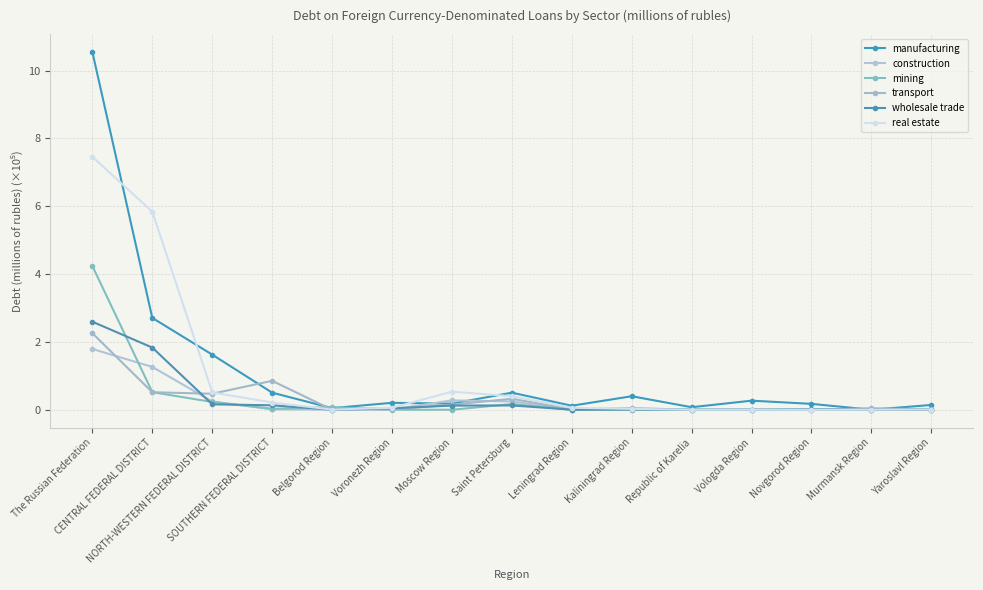

Reading left to right, extract all data points from this chart.

manufacturing: 10.5	2.7	1.6	0.5	0.0	0.2	0.2	0.5	0.1	0.4	0.1	0.3	0.2	0.0	0.1
construction: 1.8	1.3	0.2	0.0	0.0	0.0	0.3	0.2	0.0	0.0	0.0	0.0	0.0	0.0	0.0
mining: 4.2	0.5	0.2	0.0	0.1	0.0	0.0	0.2	0.0	0.0	0.0	0.0	0.0	0.0	0.0
transport: 2.3	0.5	0.5	0.9	0.0	0.0	0.2	0.3	0.0	0.0	0.0	0.0	0.0	0.0	0.0
wholesale trade: 2.6	1.8	0.2	0.1	0.0	0.0	0.1	0.1	0.0	0.0	0.0	0.0	0.0	0.0	0.0
real estate: 7.5	5.8	0.5	0.2	0.0	0.1	0.5	0.4	0.1	0.0	0.0	0.0	0.0	0.0	0.0